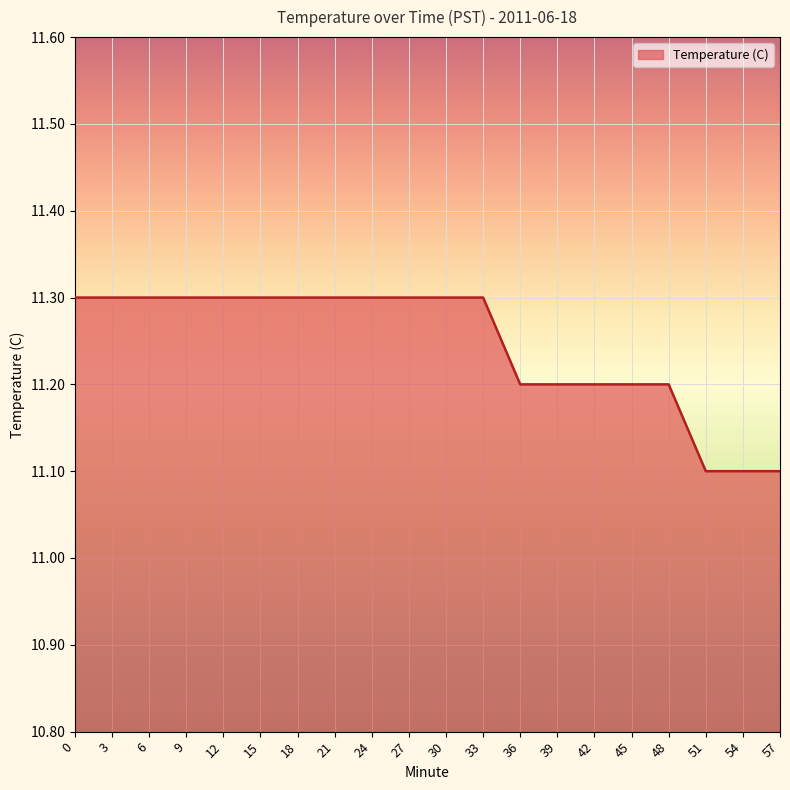

True or false: the data shows 6.3 at 9.

False